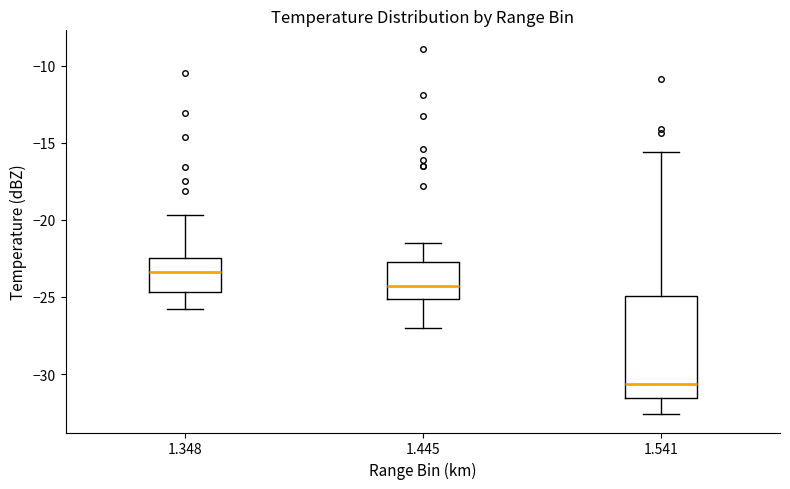

Where does the median line of the box at x = 1.348 sit on the y-axis? The values are not printed on the chart, so give them approximately, as read against the axis.

-23.5